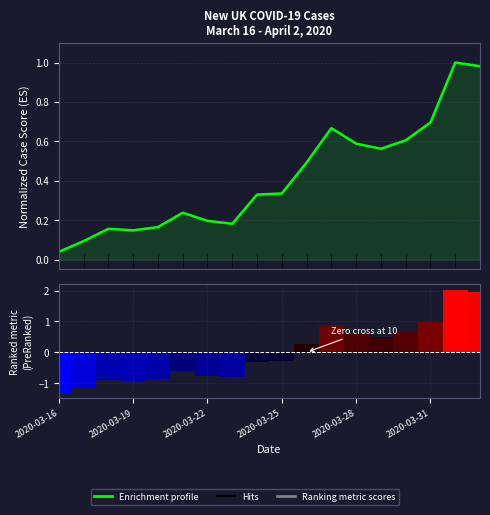

Is the value of Ranking metric scores at 8 greater than the value of New UK Cases profile at 10?

No